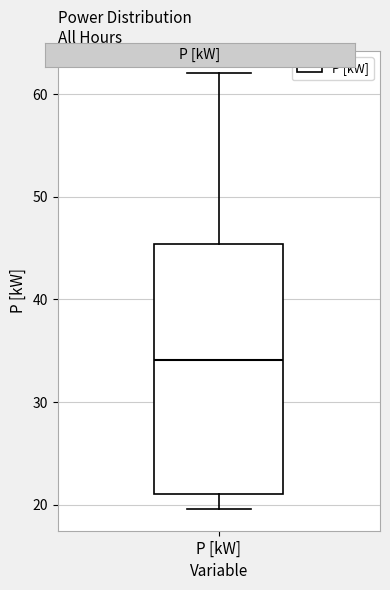

Where does the upper whisker of the box for P [kW] end on the y-axis? The values are not printed on the chart, so give them approximately, as read against the axis.

62